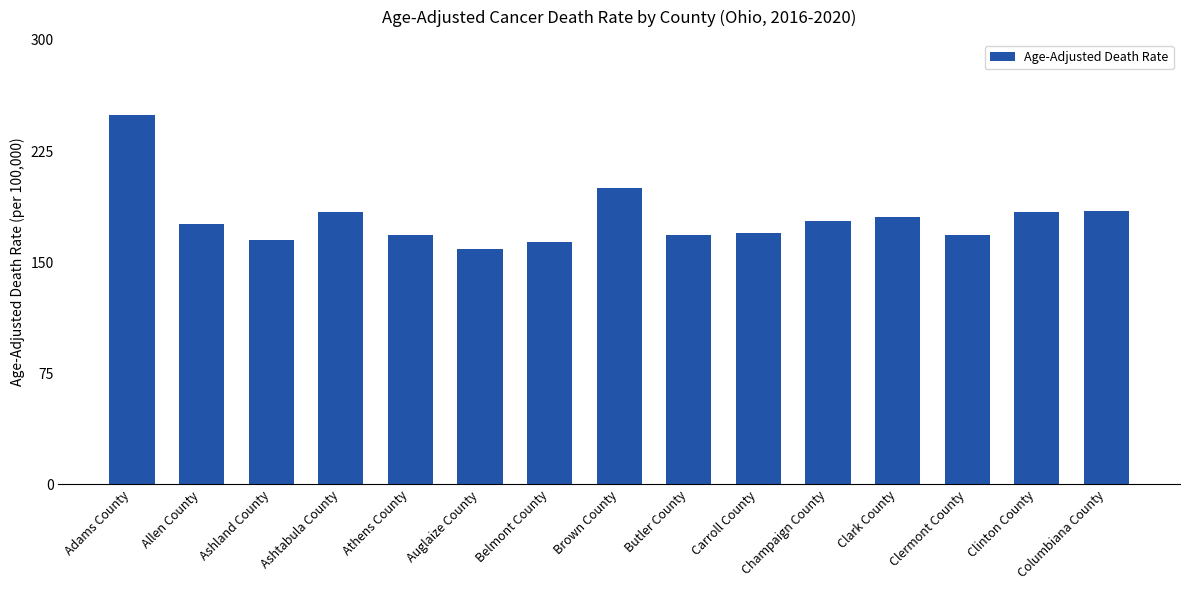

Which category has the lowest value across all series?

Auglaize County